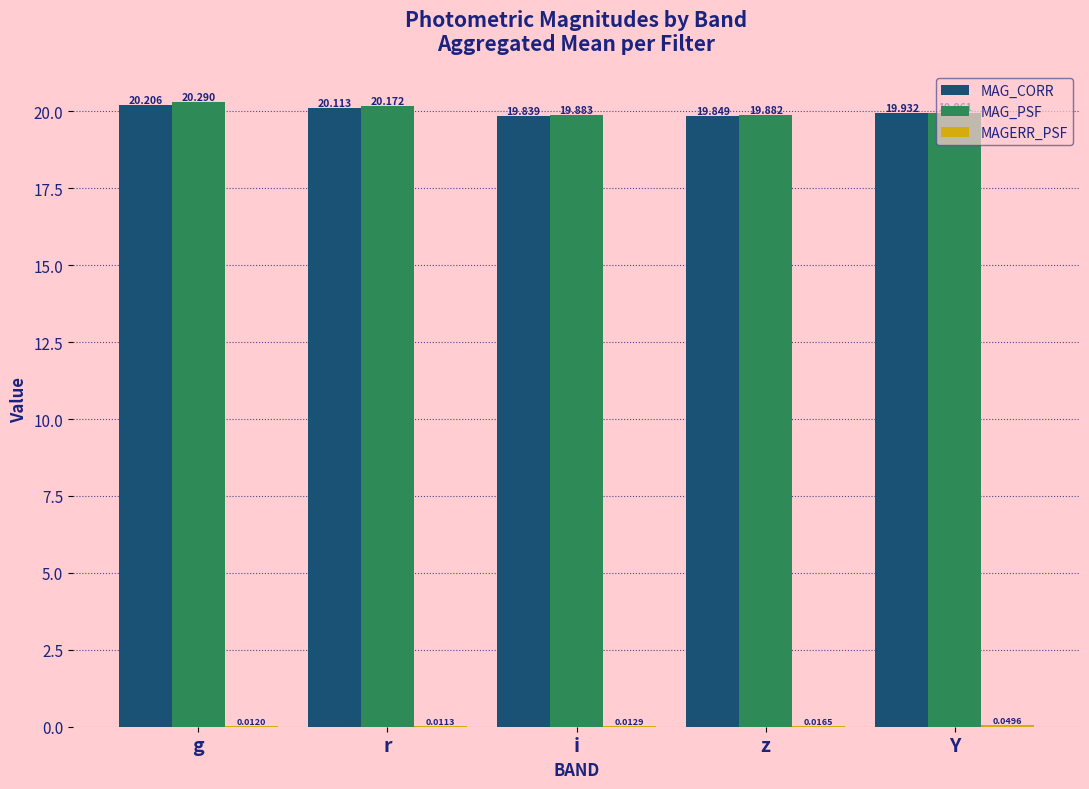

At which category is the sum across all series the highest?

g